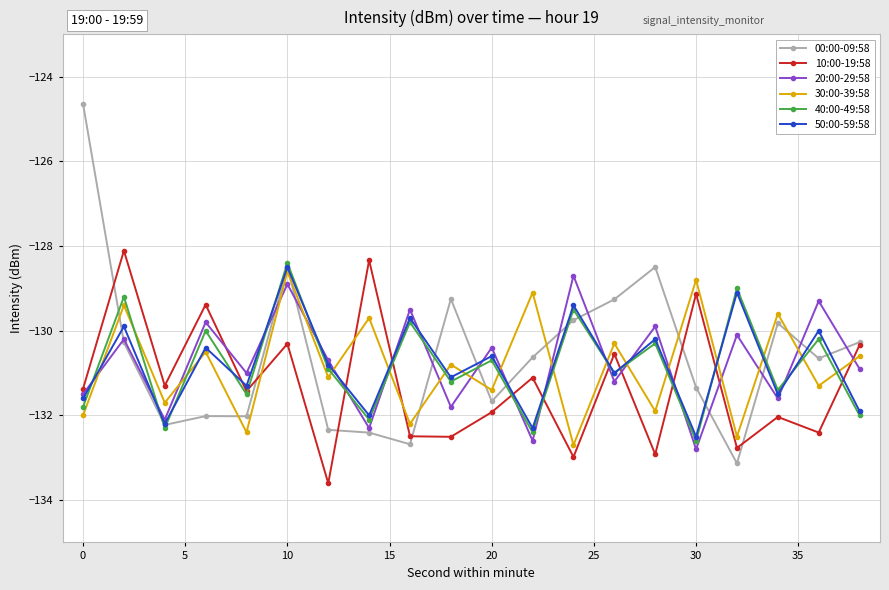

How many interior local peaks does the 40:00-49:58 series have?

9